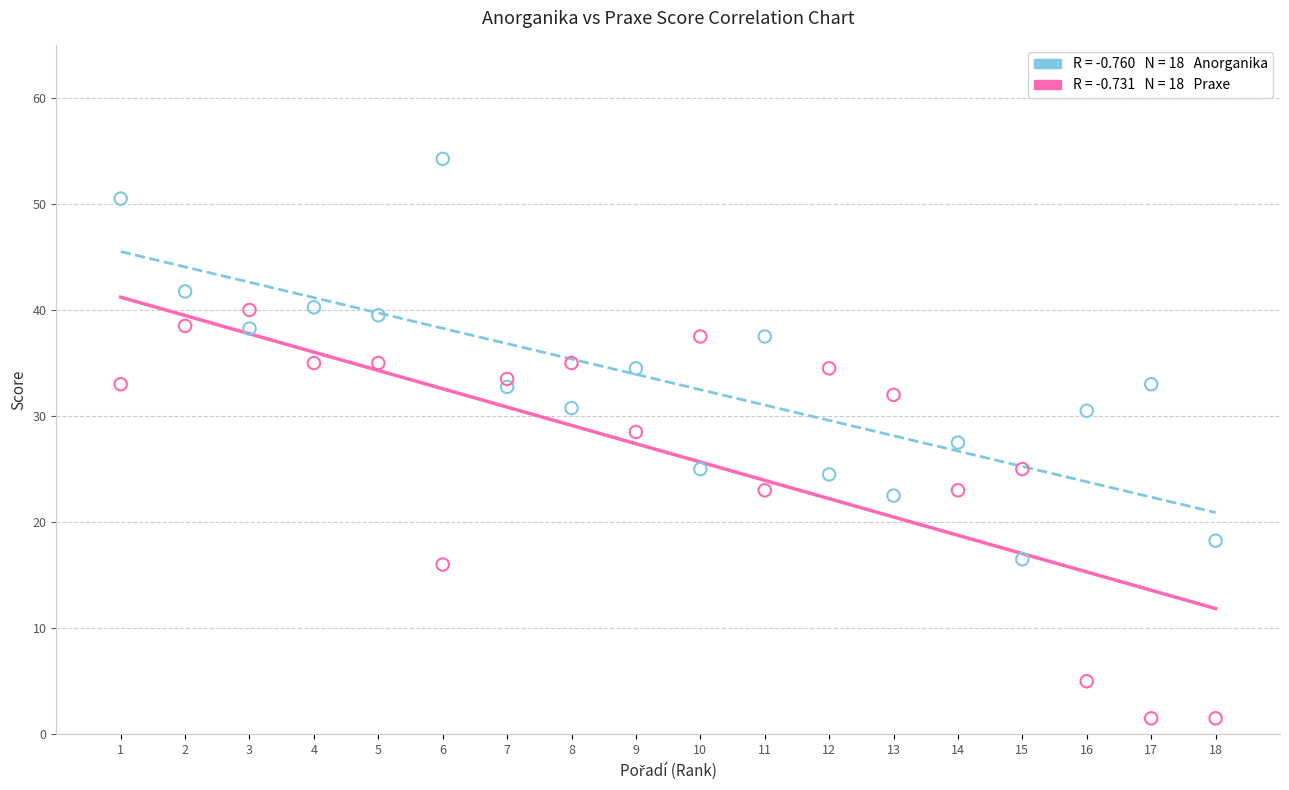

Across all data points, what is the range of X values (max minus min)?

17.0